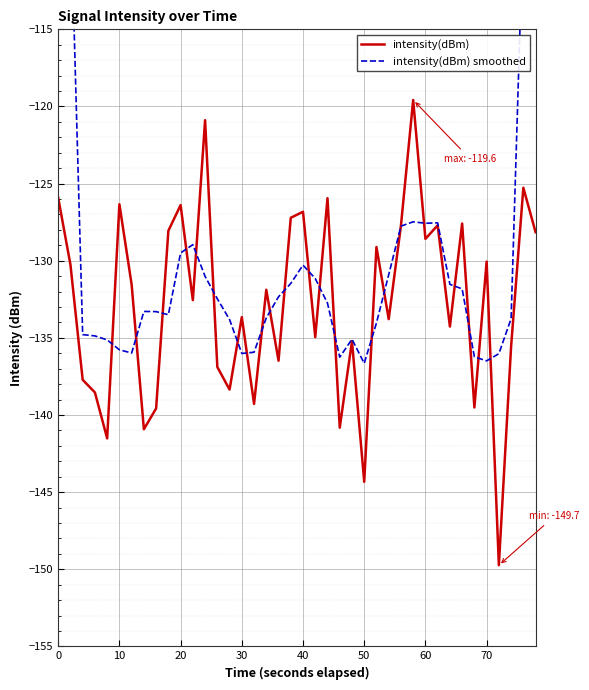

The intensity(dBm) series shows -70.0 at 20. True or false?

False